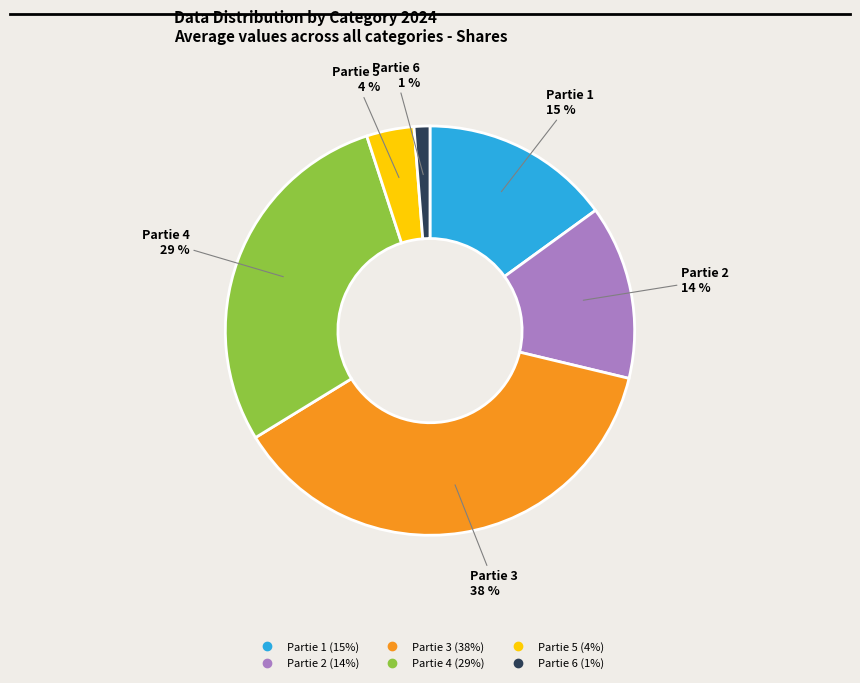

How many slices are in this pie chart?

6